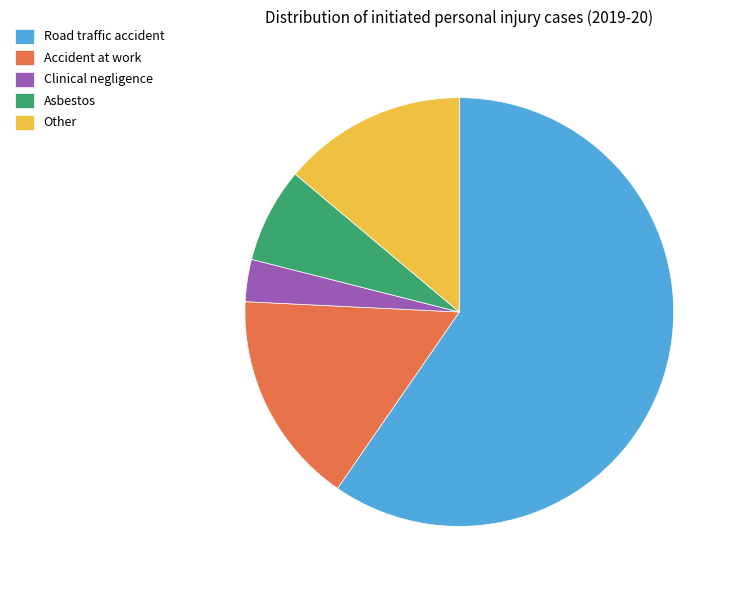

Rank the categories by value from lowest to highest.

Clinical negligence, Asbestos, Other, Accident at work, Road traffic accident